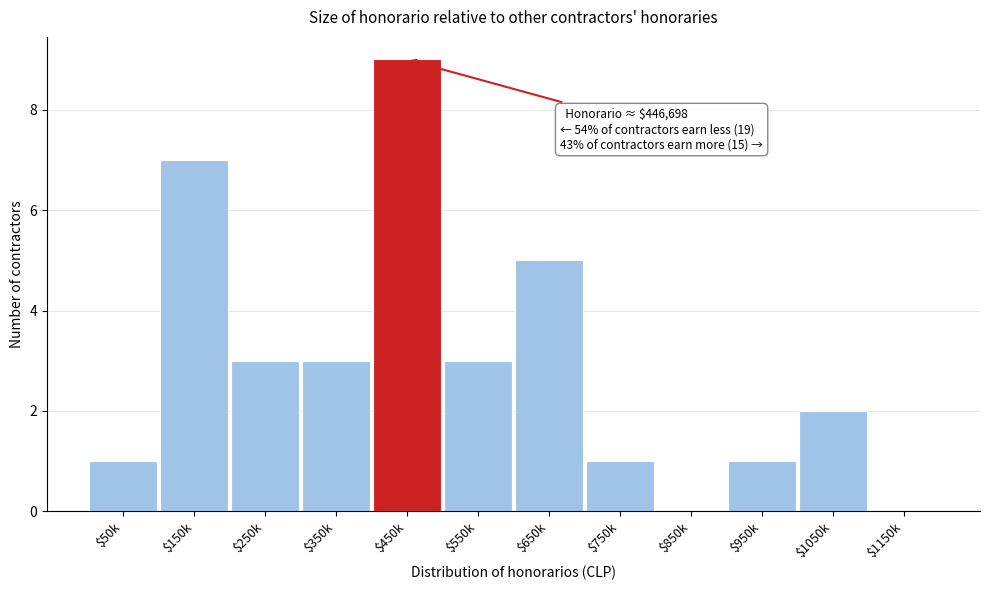

What is the sum of all values?

35